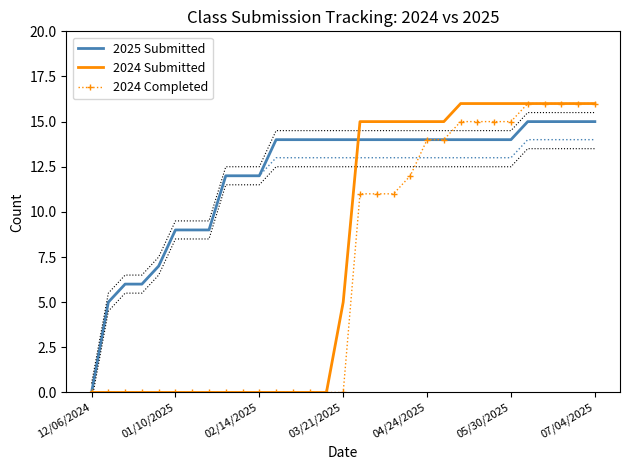

What is the difference between the maximum and minimum values in the 2025 Submitted series?

15